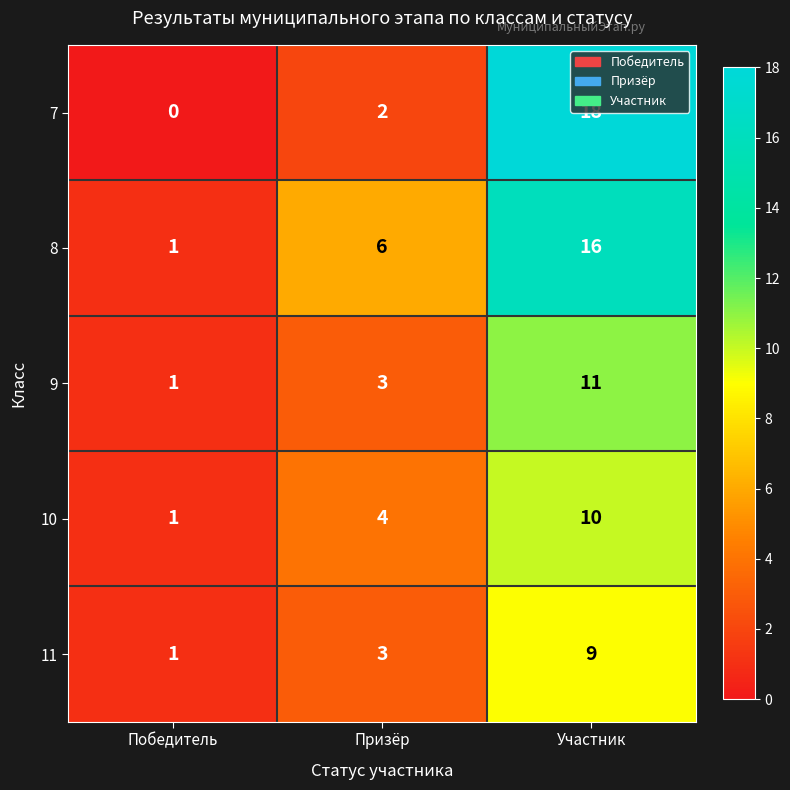

Where is 8 nearest to the value 8?

Призёр